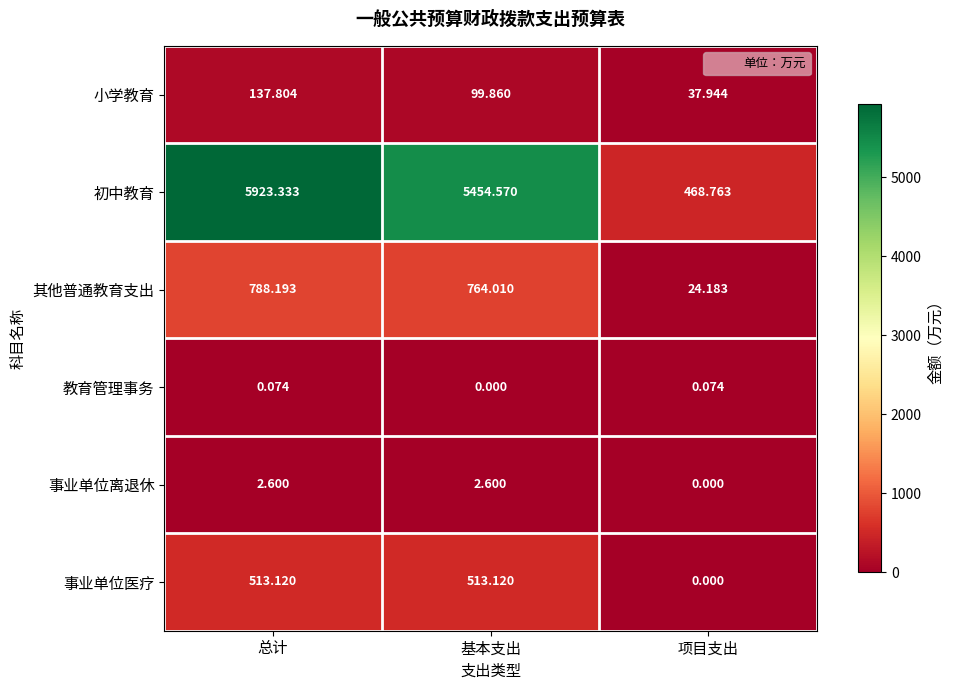

At which label does 事业单位医疗 reach its minimum?

项目支出